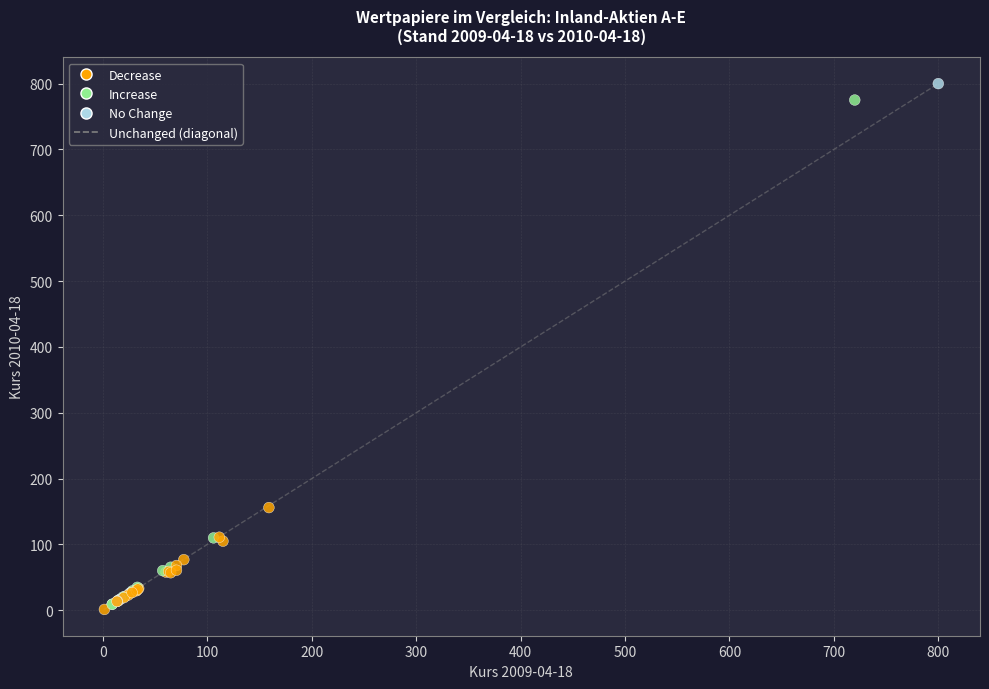

What Y value in the scatter plot is closest to 400?

156.0